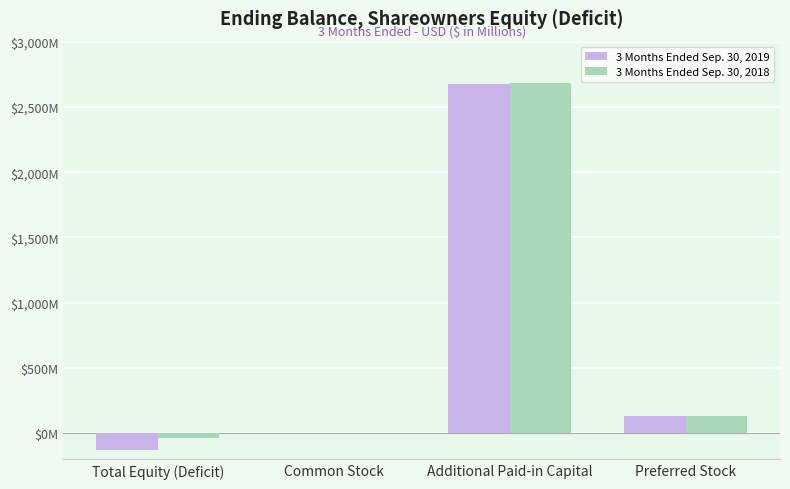

What is the total value across all series at Total Equity (Deficit)?

-161.5